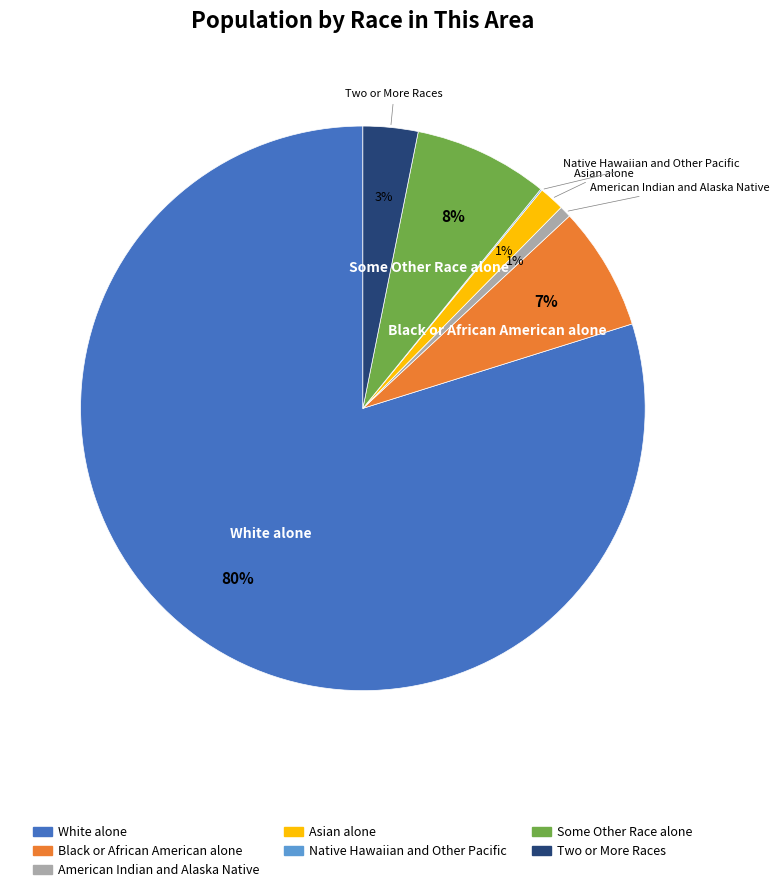

What is the ratio of the value at Two or More Races to the value at Black or African American alone?

0.4